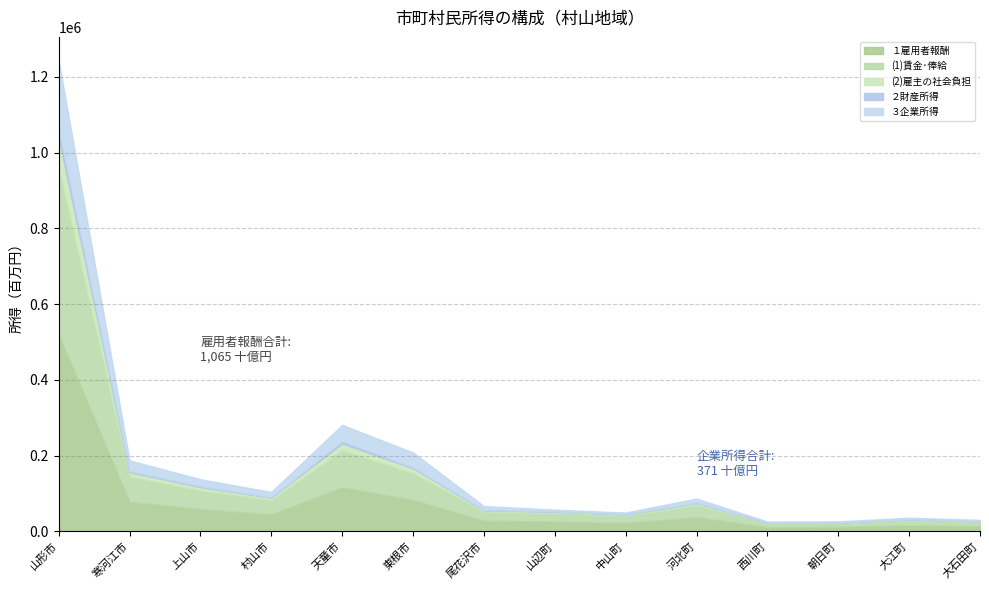

True or false: ３企業所得 has a value of 182330 at 山形市.

True